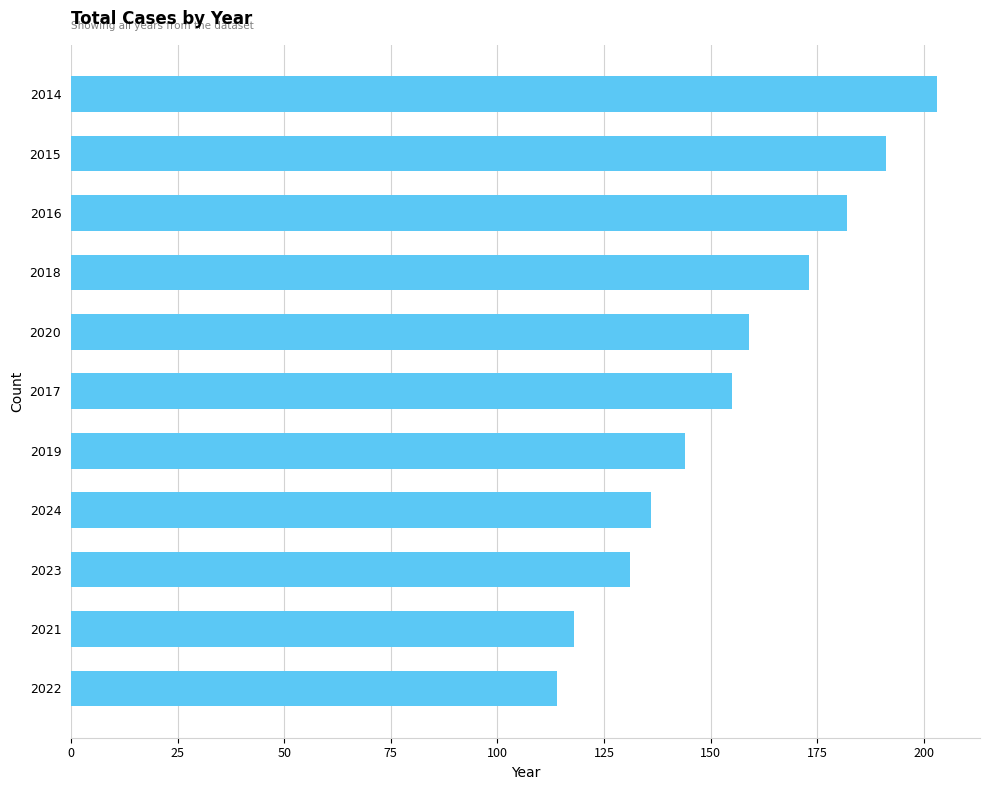

What is the average value?

155